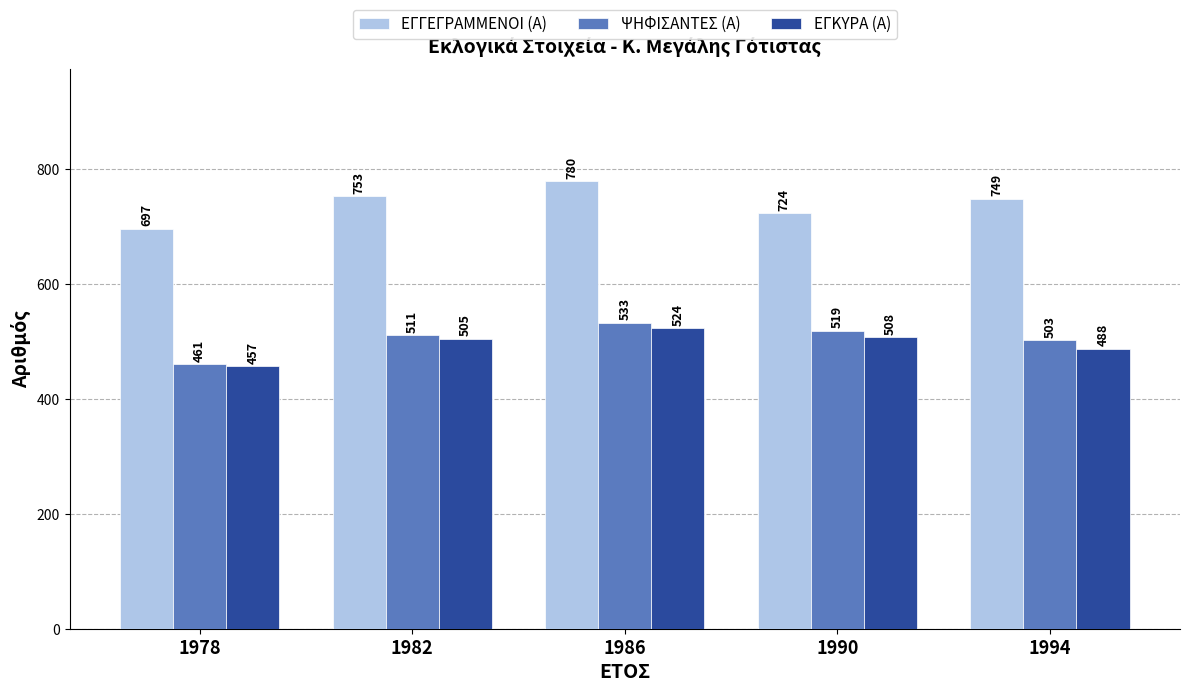

Read the ΨΗΦΙΣΑΝΤΕΣ (Α) value at 1990, to the nearest 5.

520